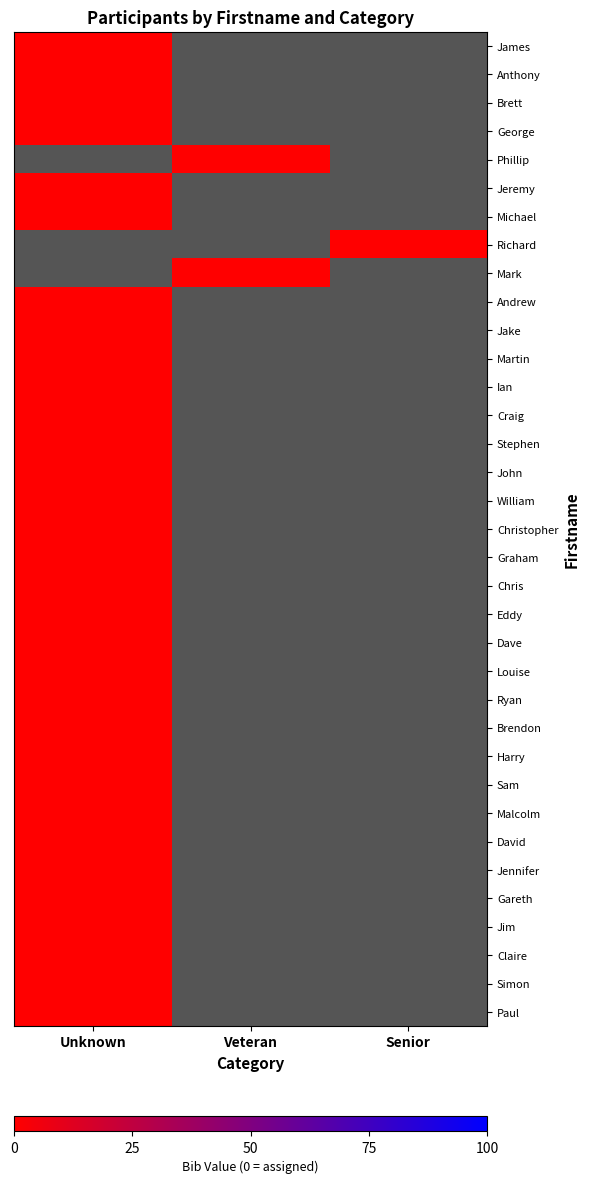

Which series changed the most between Veteran and Senior?

Phillip